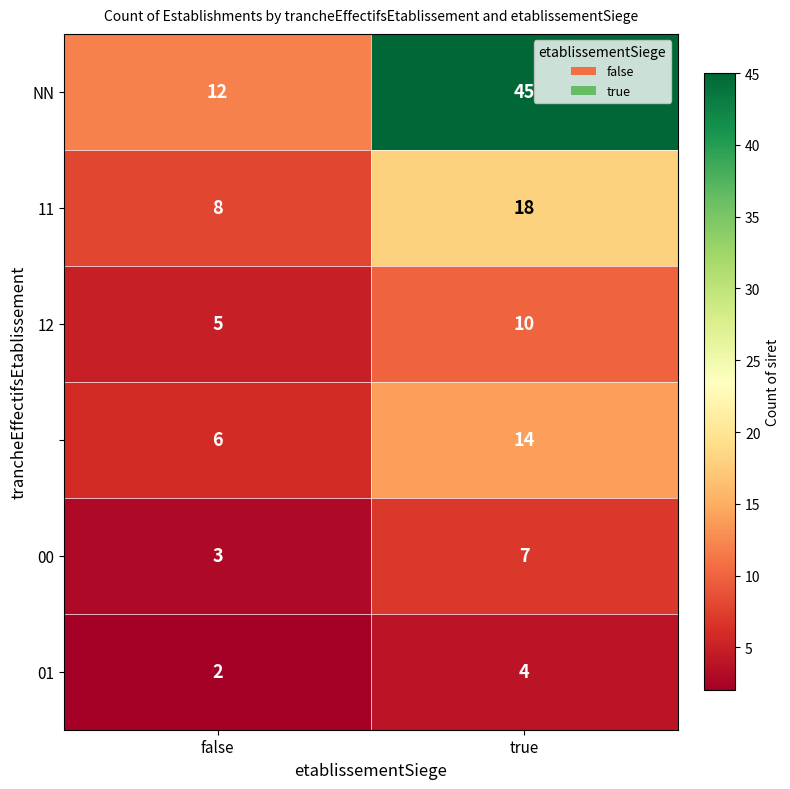

At which category is the sum across all series the highest?

true